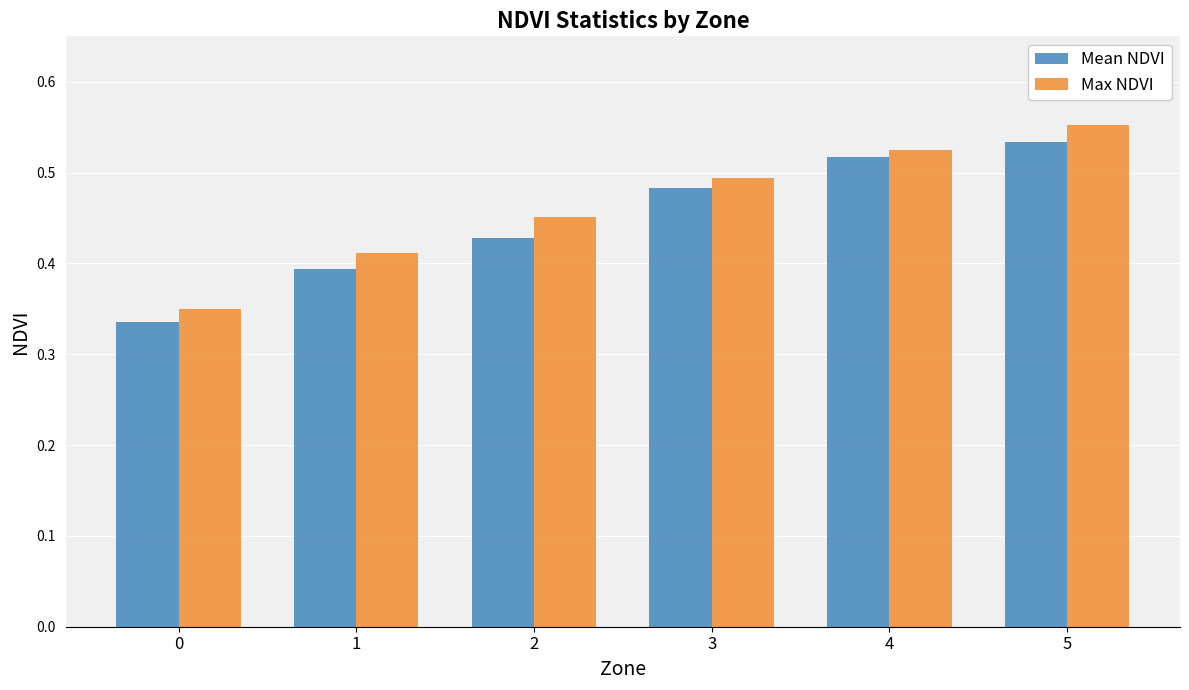

The value of Max NDVI at 0 is 0.1. True or false?

False